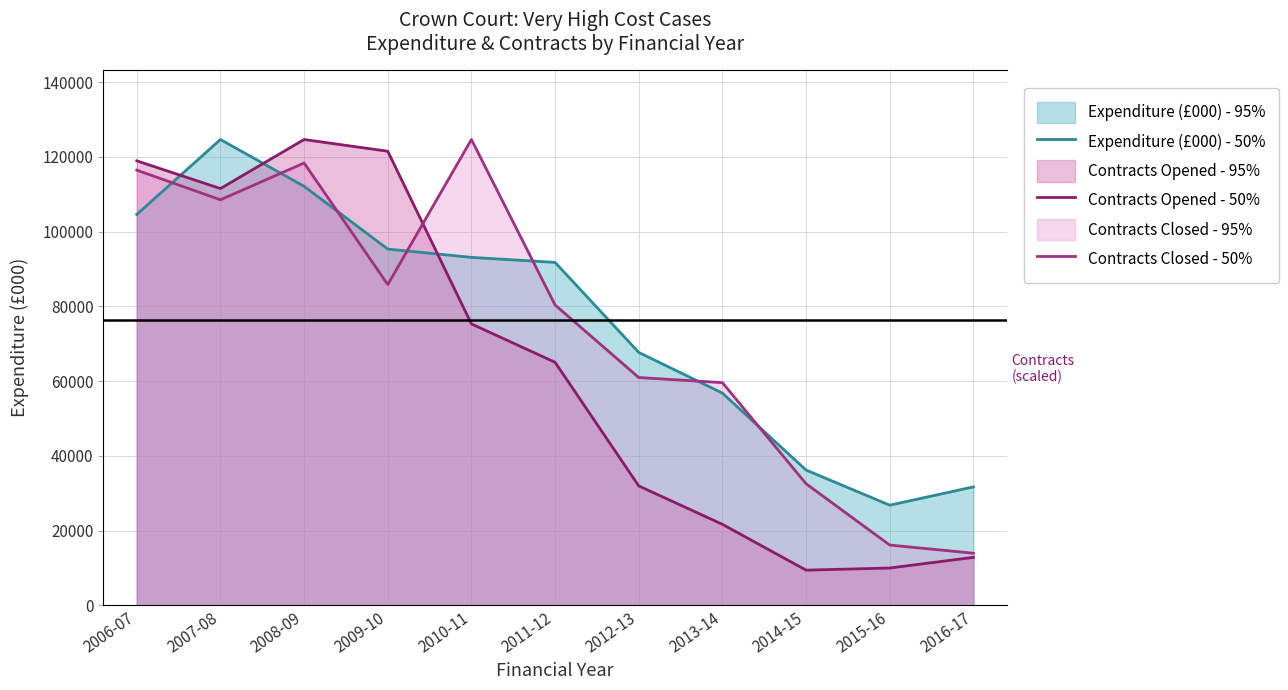

Reading left to right, extract all data points from this chart.

Expenditure (£000) - 50%: 104567.8	124614.0	112093.8	95309.0	93087.0	91738.8	67664.6	56776.2	36178.9	26788.7	31684.6
Contracts Opened - 50%: 118910.9	111496.7	124614.0	121477.3	75281.7	65016.0	31937.7	21672.0	9410.2	9980.5	12832.1
Contracts Closed - 50%: 116415.7	108490.7	118328.7	85808.8	124614.0	80343.2	60940.6	59574.2	32519.9	16123.3	13937.1